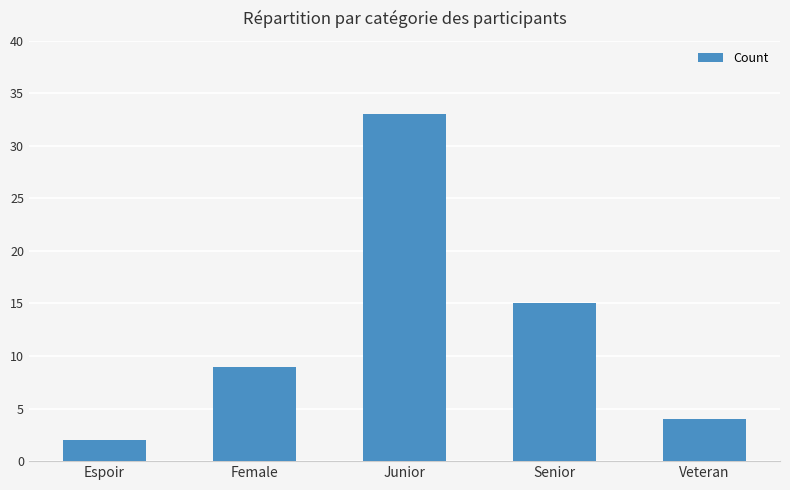

What is the sum of all values?

63